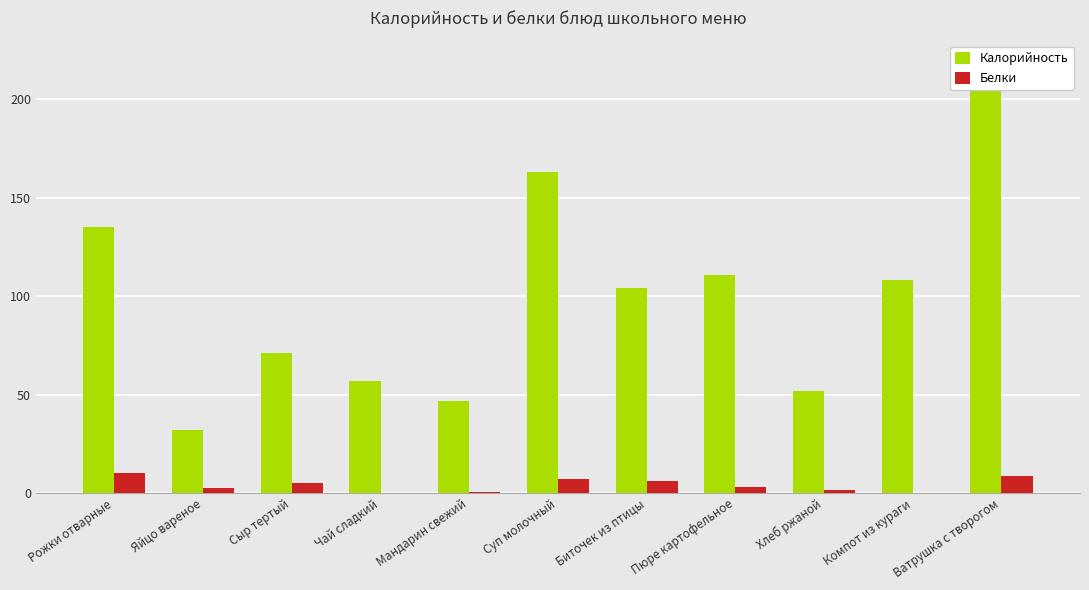

Which series has the largest range (max minus min)?

Калорийность